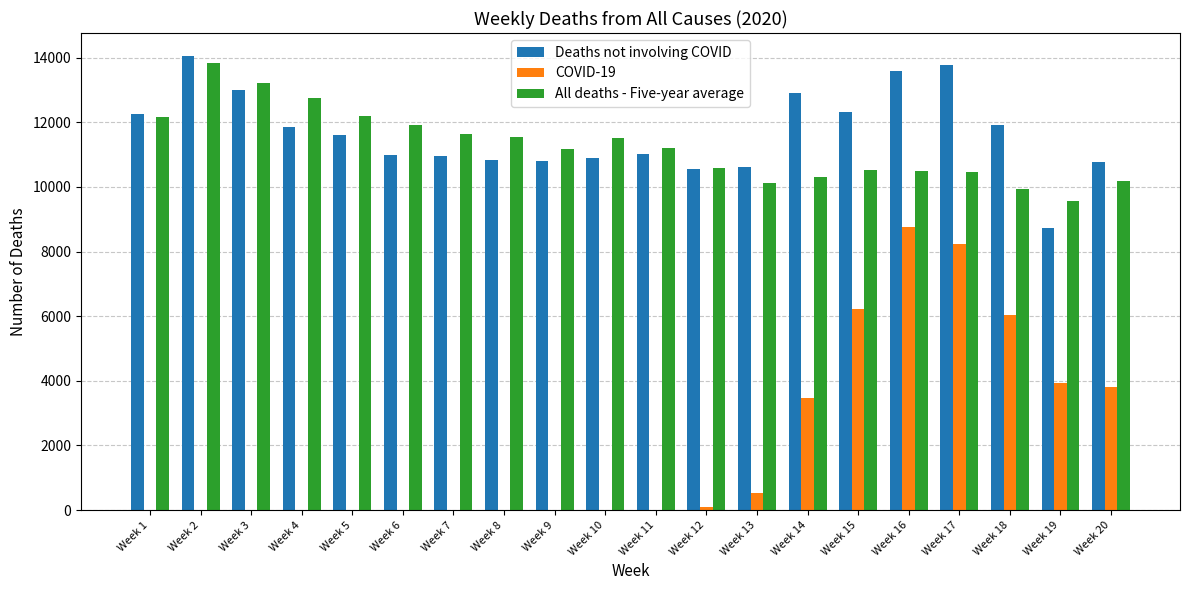

Which label corresponds to the largest value in the chart?

Week 2